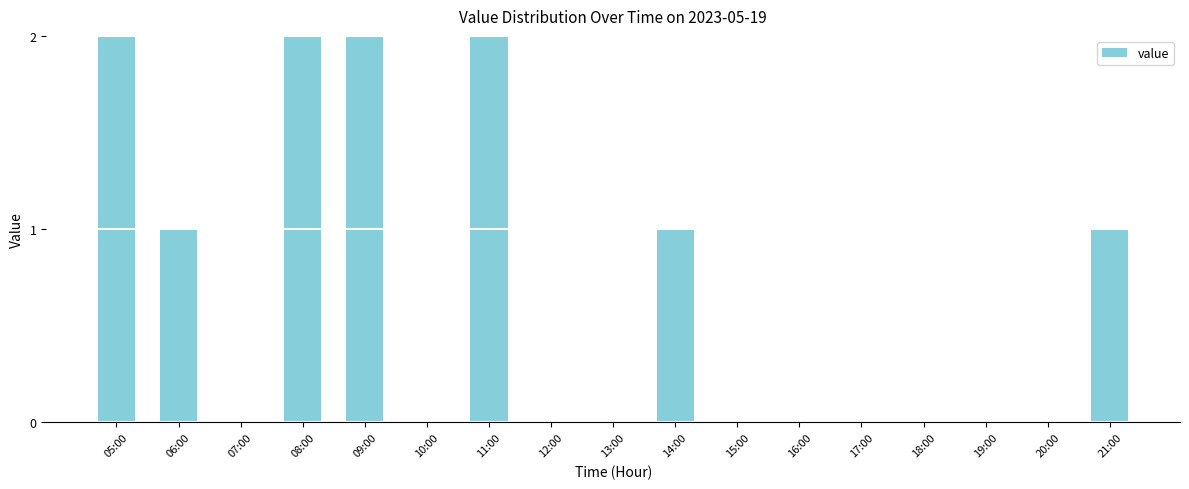

What is the label of the 17th bar from the right?

05:00